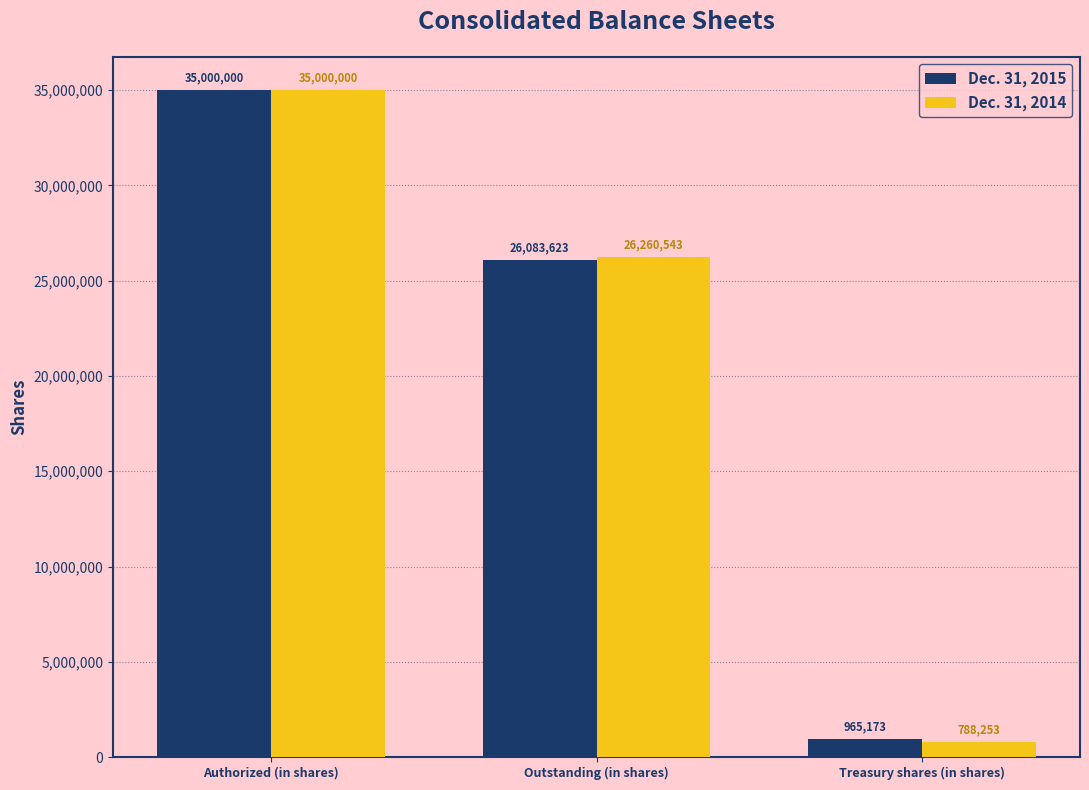

At which category is the sum across all series the highest?

Authorized (in shares)